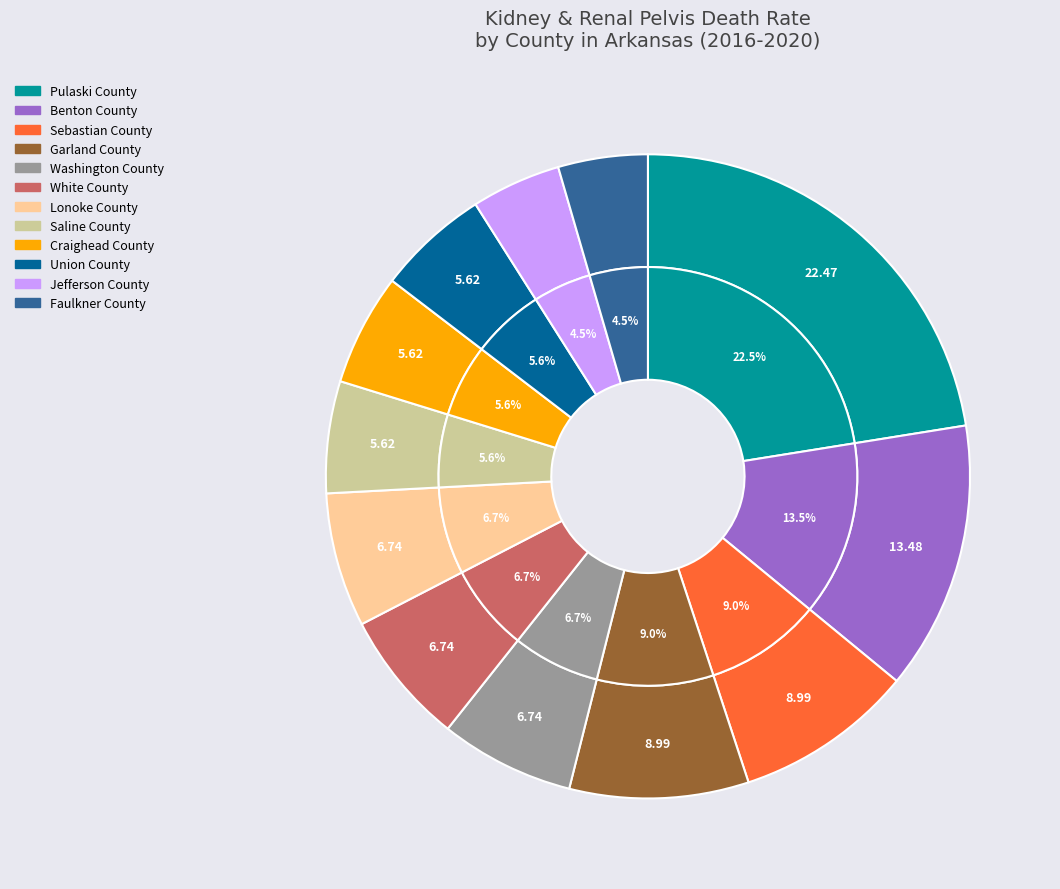

What percentage is the Pulaski County slice, to the nearest percent?

22%